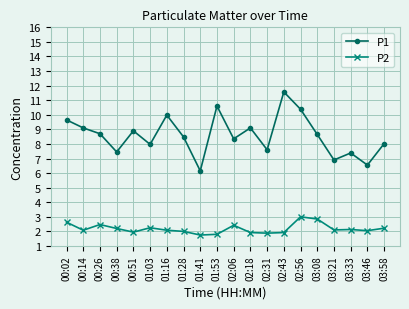

Where is the first local maximum for P1?

00:51